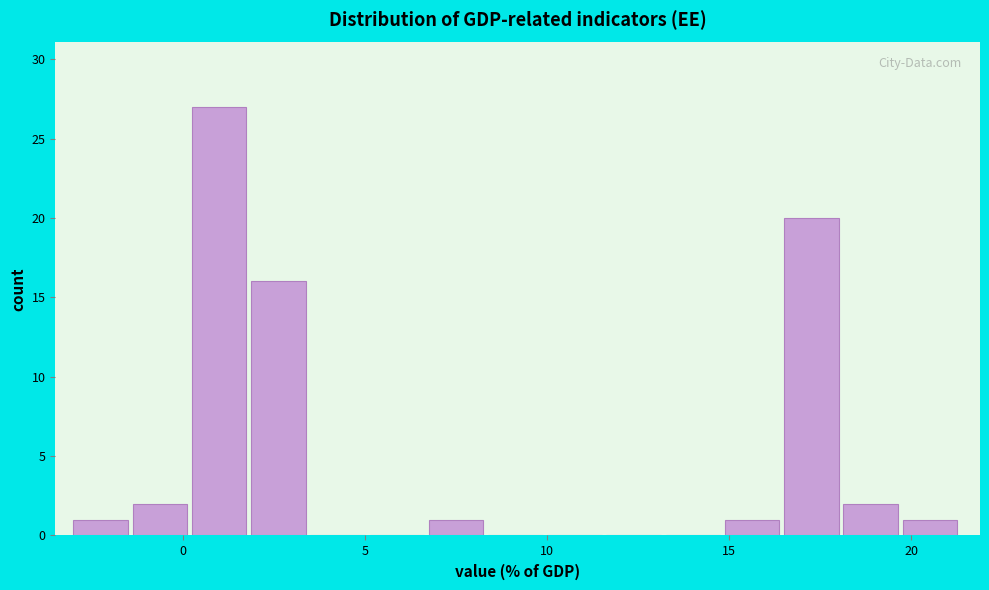

Around what value on the x-axis is the tallest bar? Give the approximate position of its centre, as read against the axis.

1.0